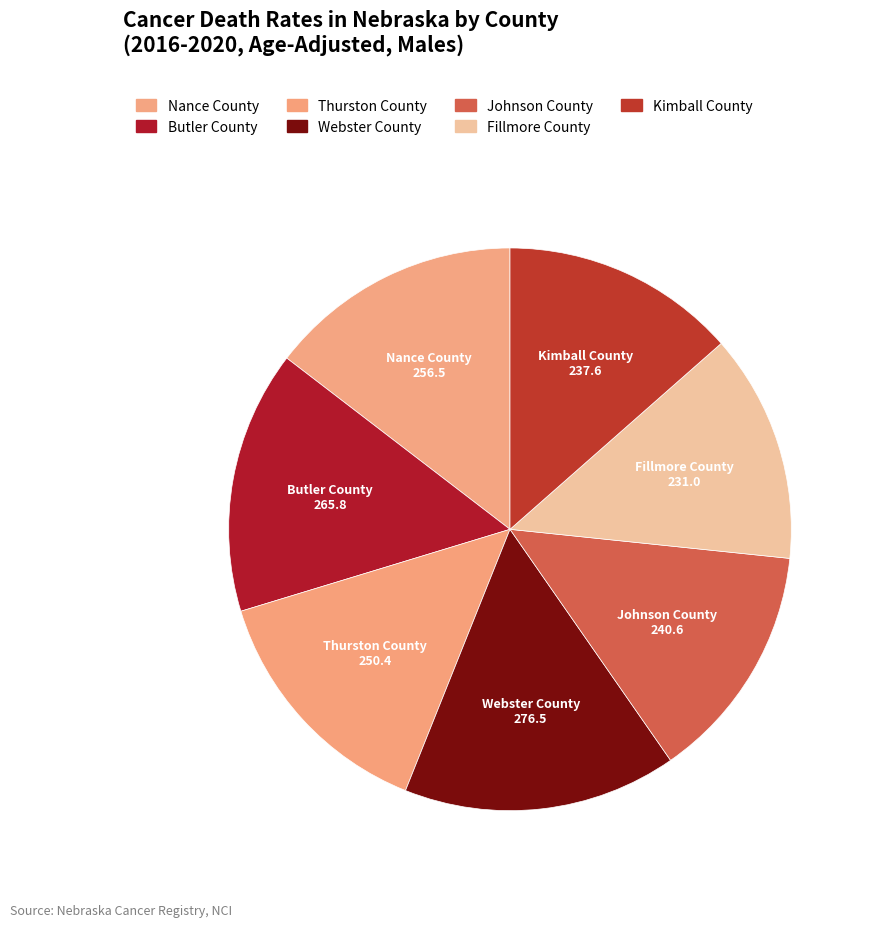

Is the sum of Nance County and Webster County greater than half?

No